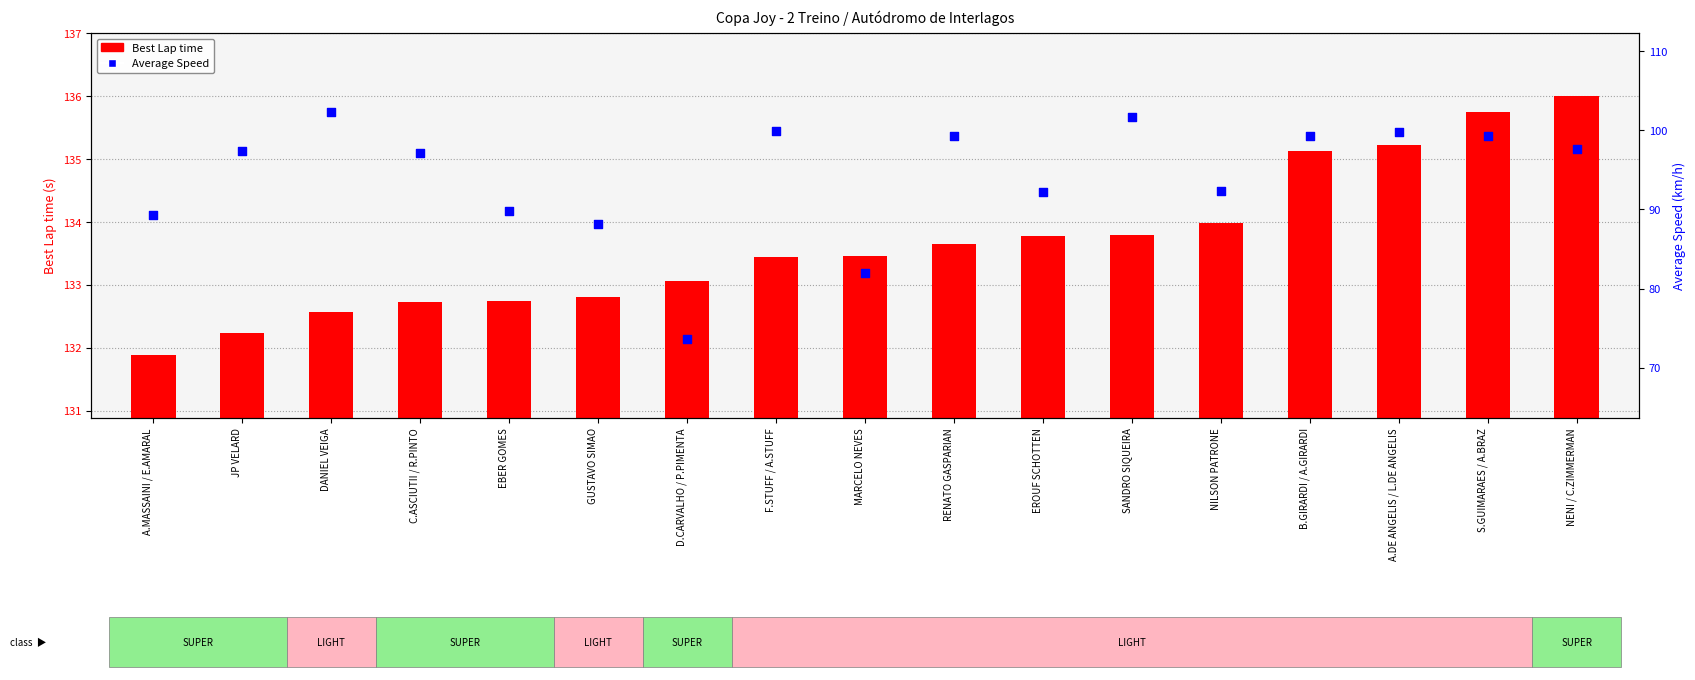

What are all the series names shown in the legend?

Best Lap time, Average Speed